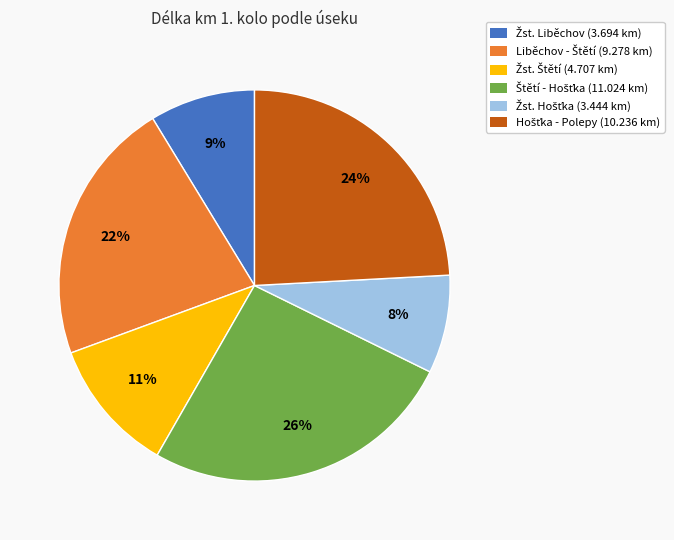

To the nearest percent, what is the average slice percentage?

17%